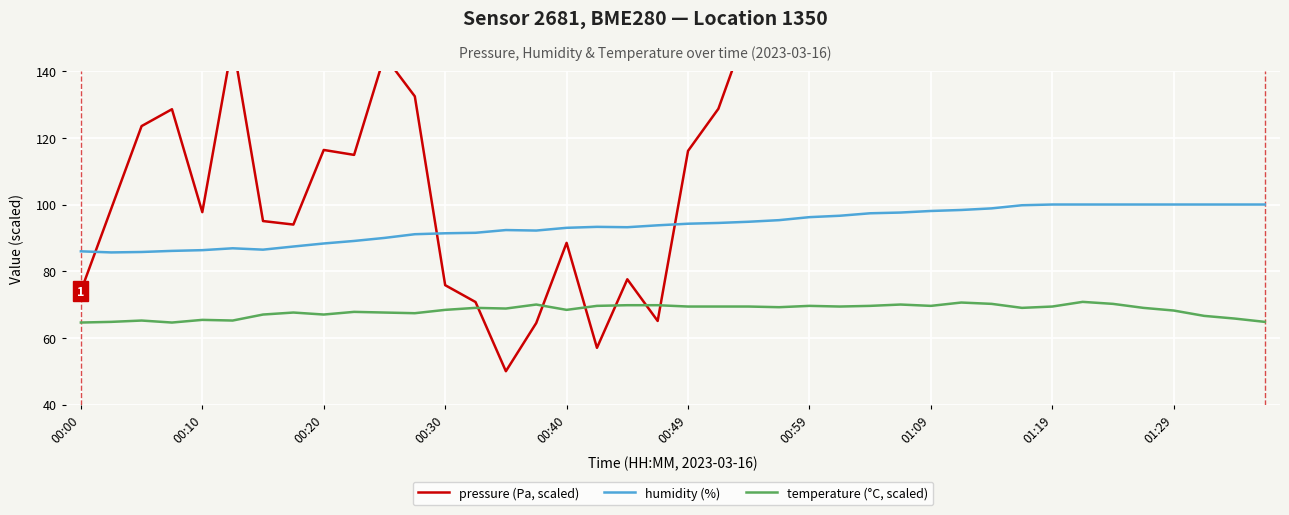

What is the maximum value for temperature (°C, scaled)?

70.8